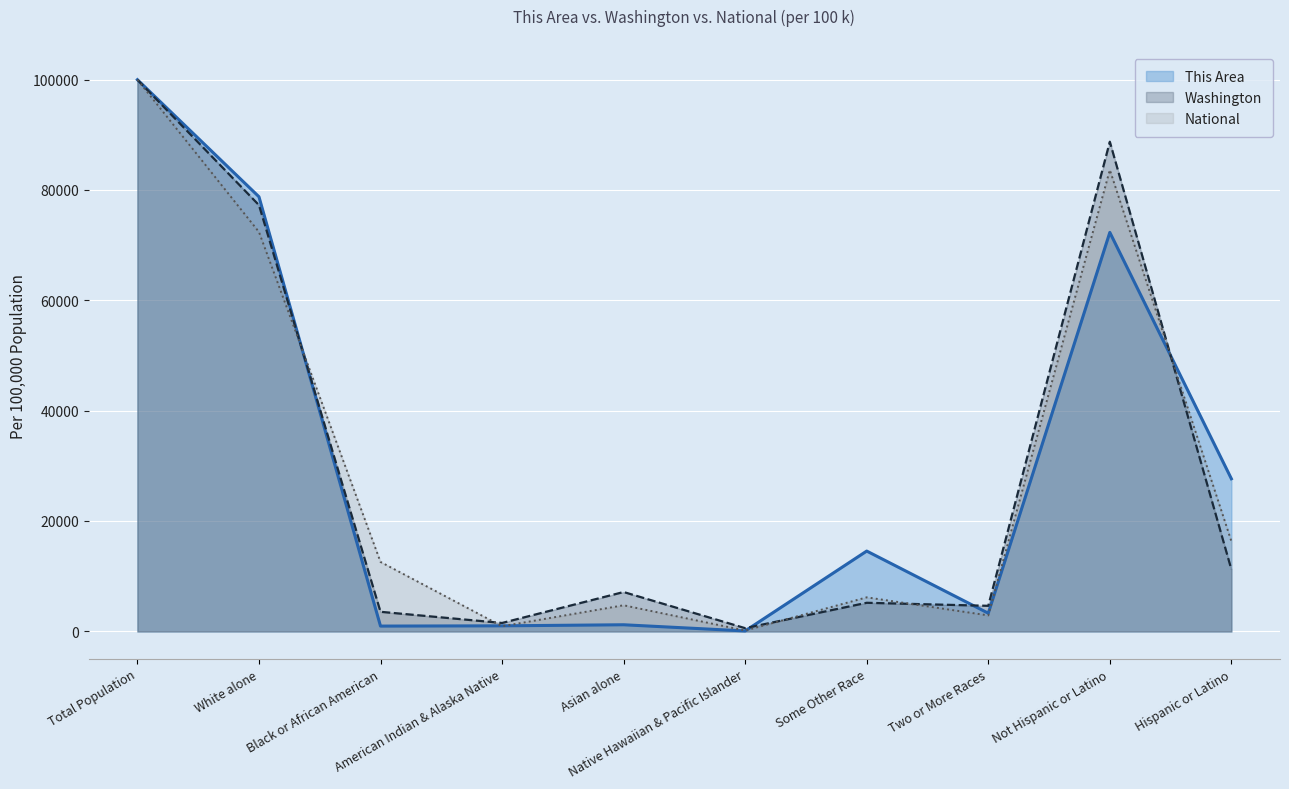

Between which two adjacent categories do Washington and National first intersect?

White alone and Black or African American